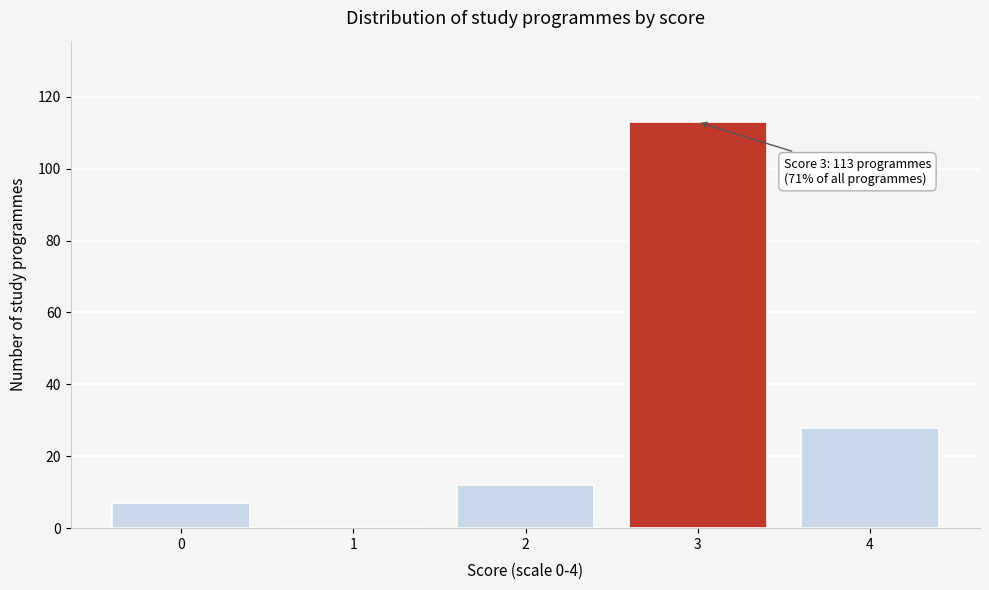

Where is the data nearest to the value 56?

4